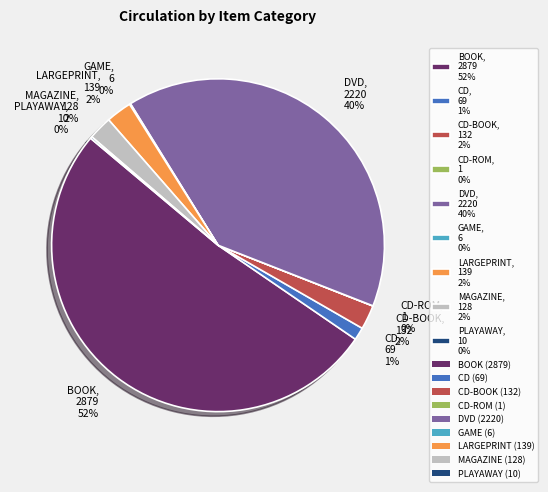

Is there any slice that represents more than half of the pie?

Yes